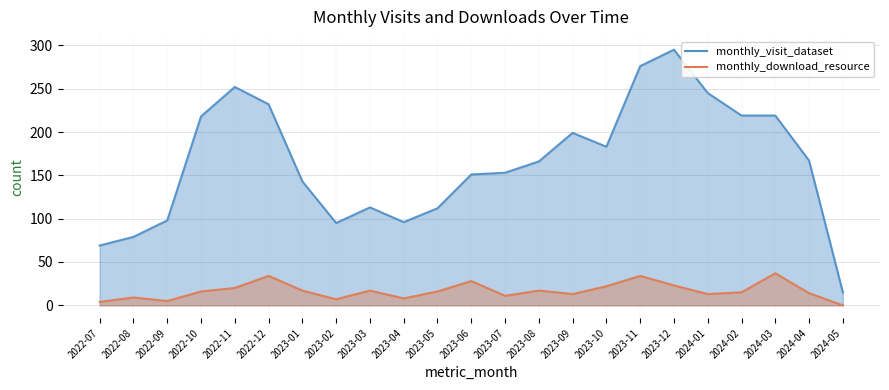

Reading left to right, transcribe all the data shown in this chart.

monthly_visit_dataset: 69	79	98	218	252	232	143	95	113	96	112	151	153	166	199	183	276	295	245	219	219	167	15
monthly_download_resource: 4	9	5	16	20	34	17	7	17	8	16	28	11	17	13	22	34	23	13	15	37	14	0